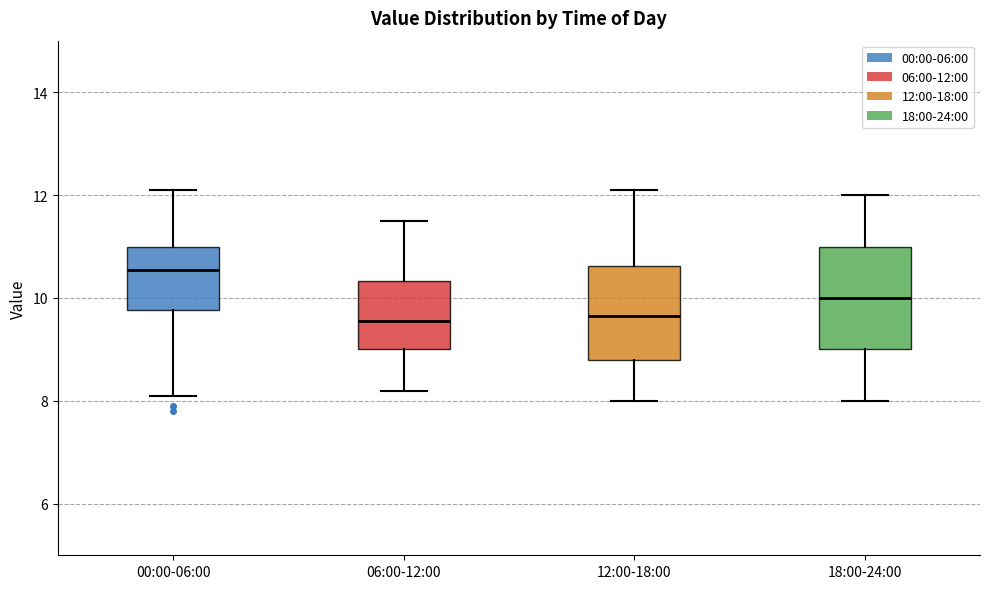

Reading left to right, transcribe this box plot: for each box, give where its median line is, the range the box spans, and where its two whiskers end, as read against the y-axis. The values are not printed on the chart, so give them approximately, as read against the axis.

00:00-06:00: median 10.6, box 9.8 to 11.0, whiskers 8.2 to 12.2
06:00-12:00: median 9.6, box 9.0 to 10.4, whiskers 8.2 to 11.6
12:00-18:00: median 9.6, box 8.8 to 10.6, whiskers 8.0 to 12.2
18:00-24:00: median 10.0, box 9.0 to 11.0, whiskers 8.0 to 12.0